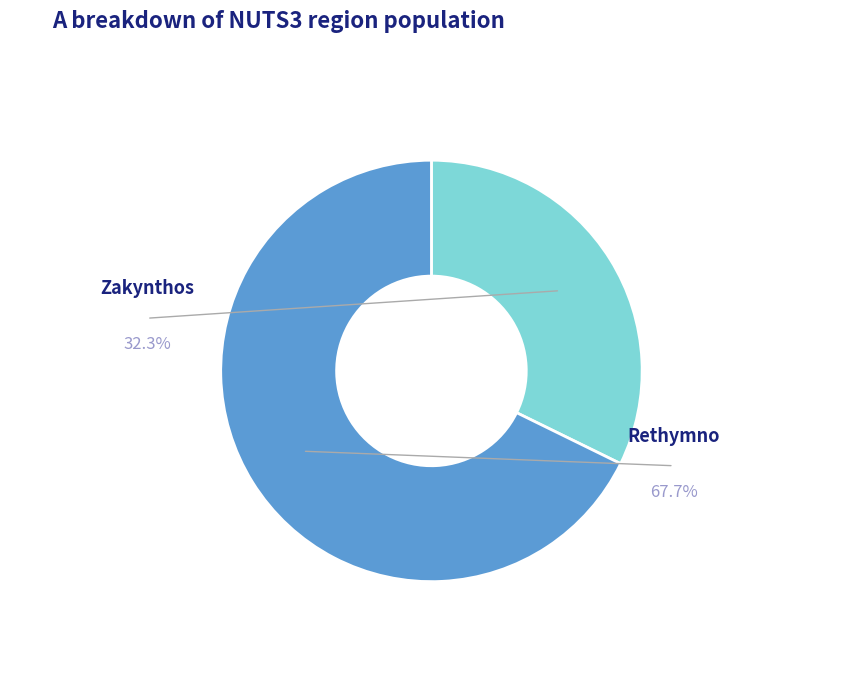

Is it true that Zakynthos is 32% of the pie?

True